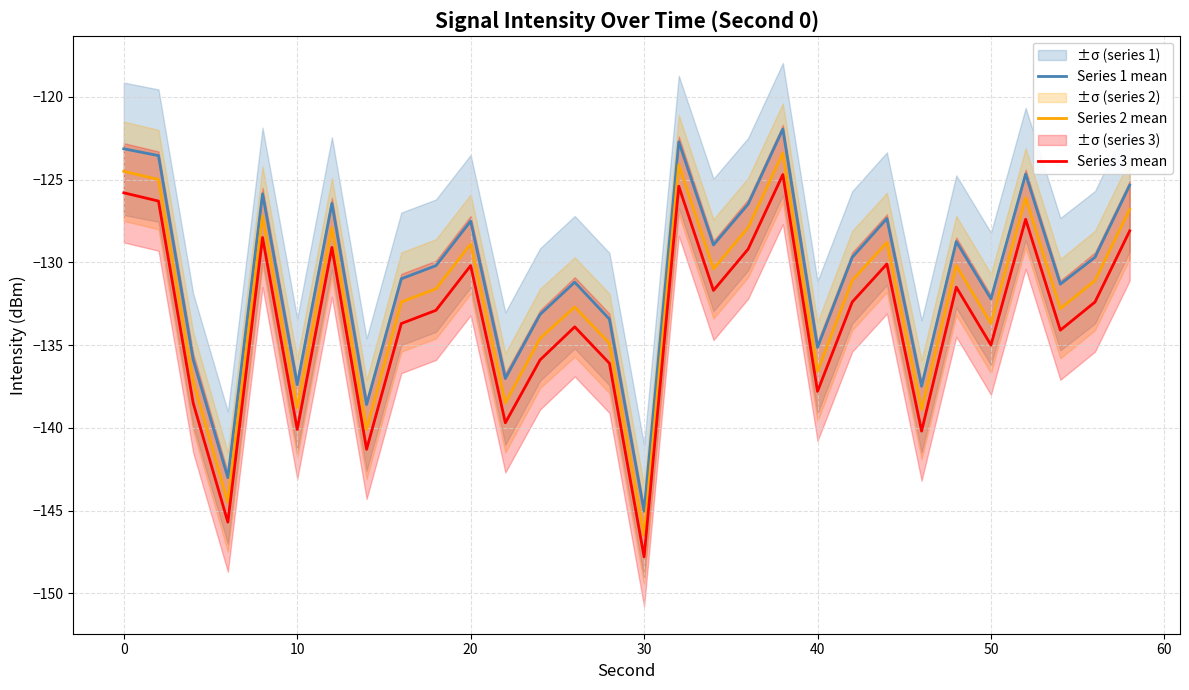

Where is Series 2 mean nearest to the value -134?

50